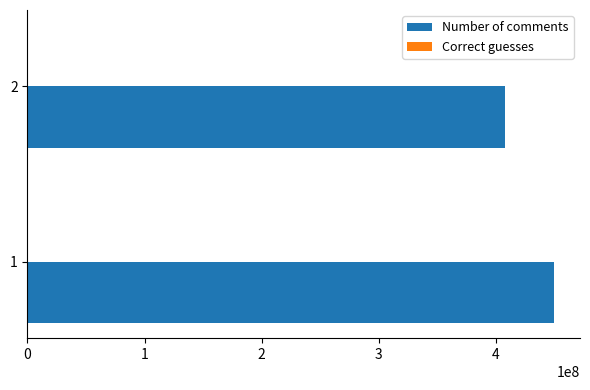

Which series has the largest total across all categories?

Number of comments